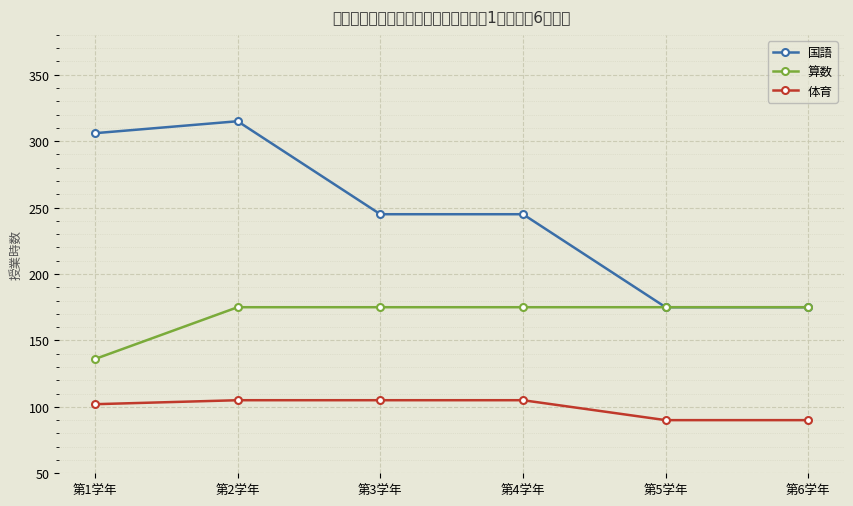

At which category is the sum across all series the highest?

第2学年